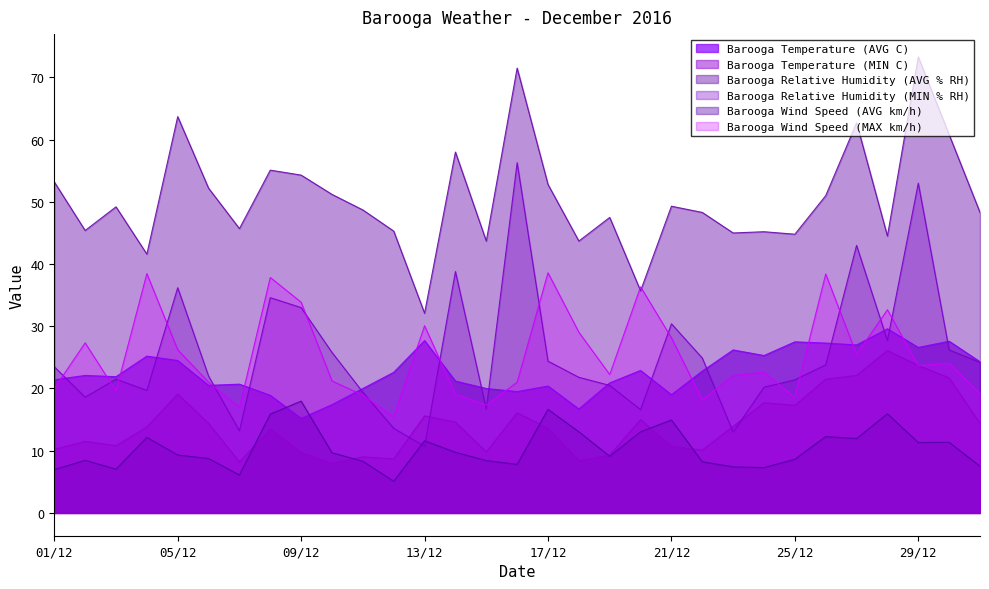

Between 17/12 and 18/12, which series saw the biggest shift?

Barooga Wind Speed (MAX km/h)